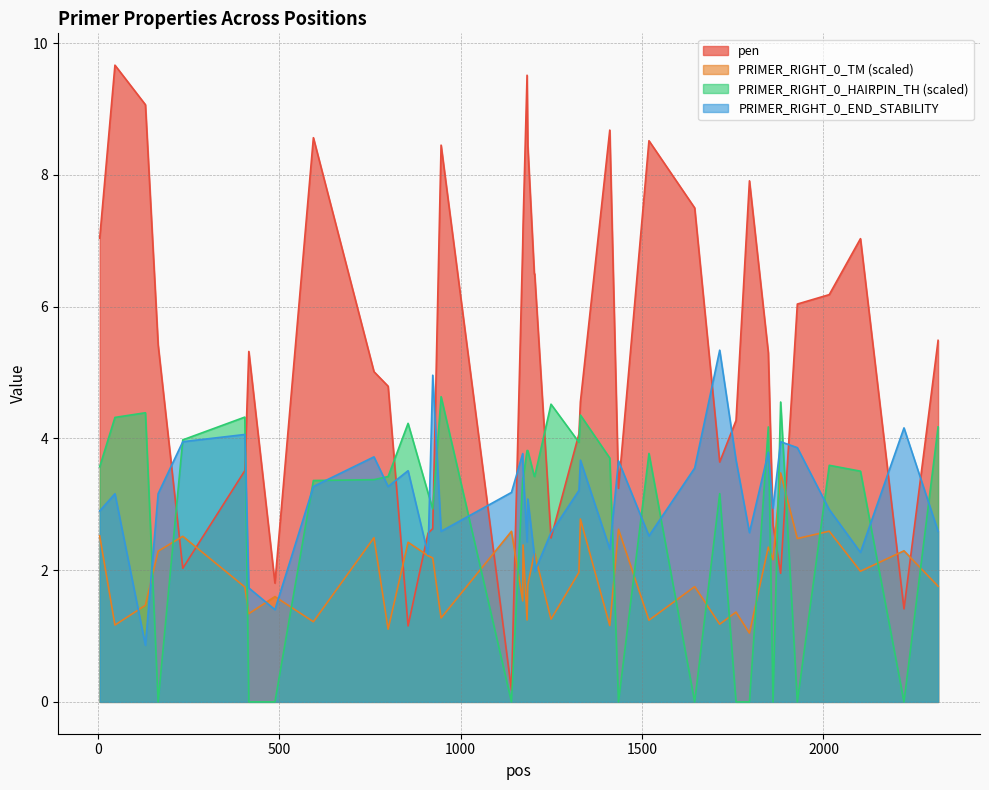

What is the maximum value shown in the chart?

9.7